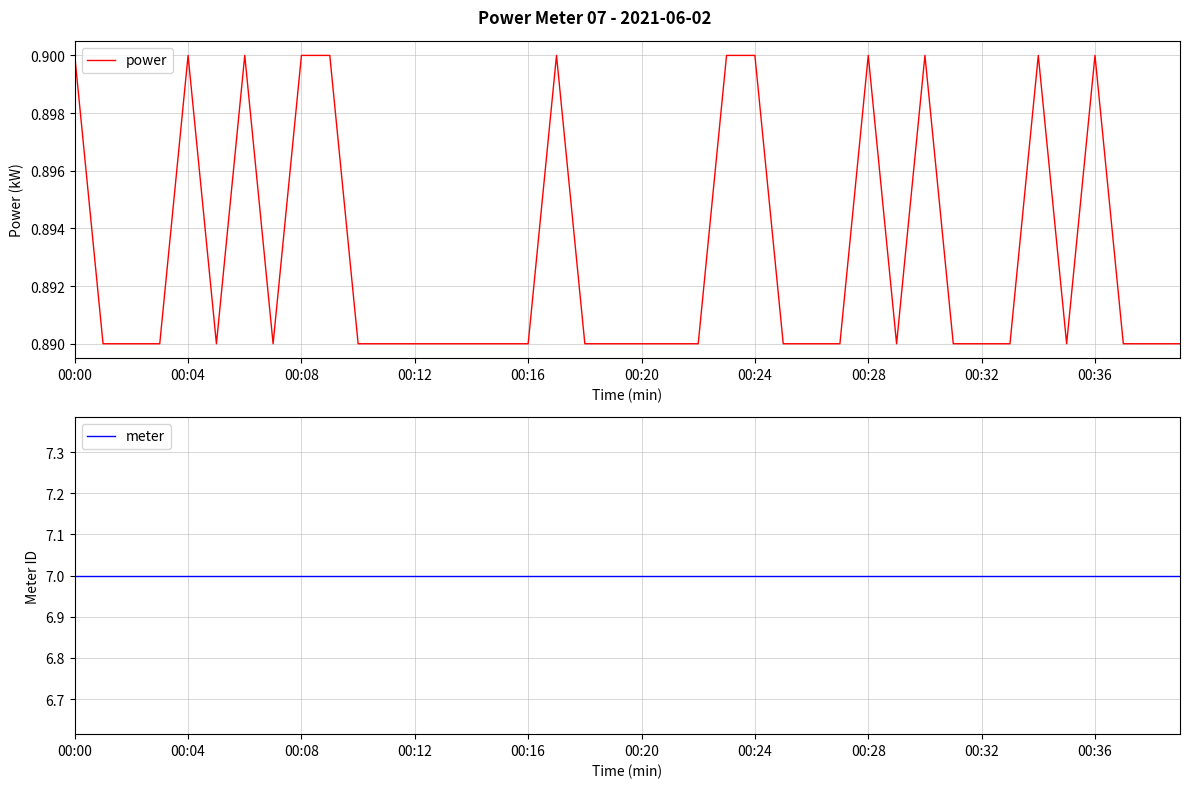

Is it true that power equals 1.6 at 00:32?

False